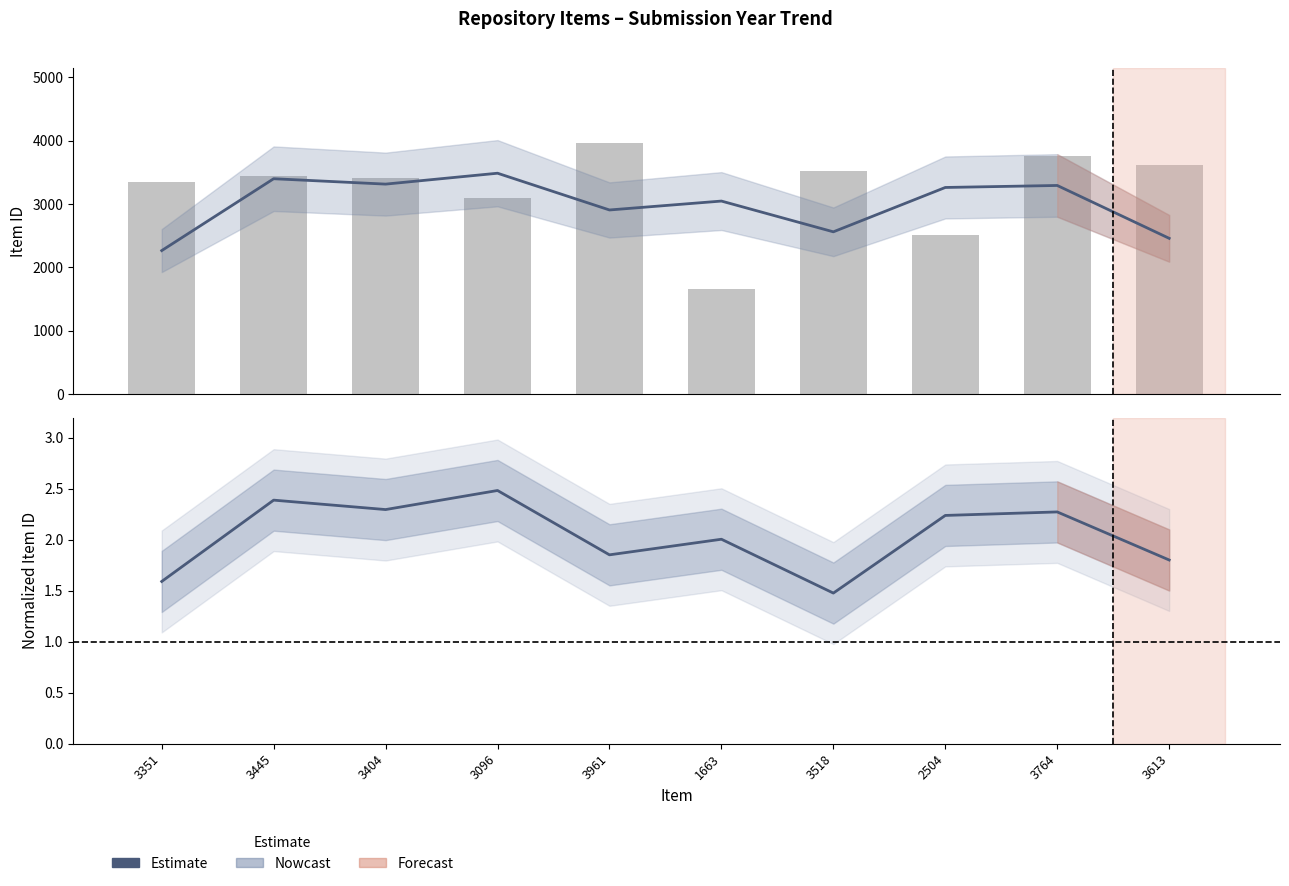

What is the greatest value displayed?

3961.0